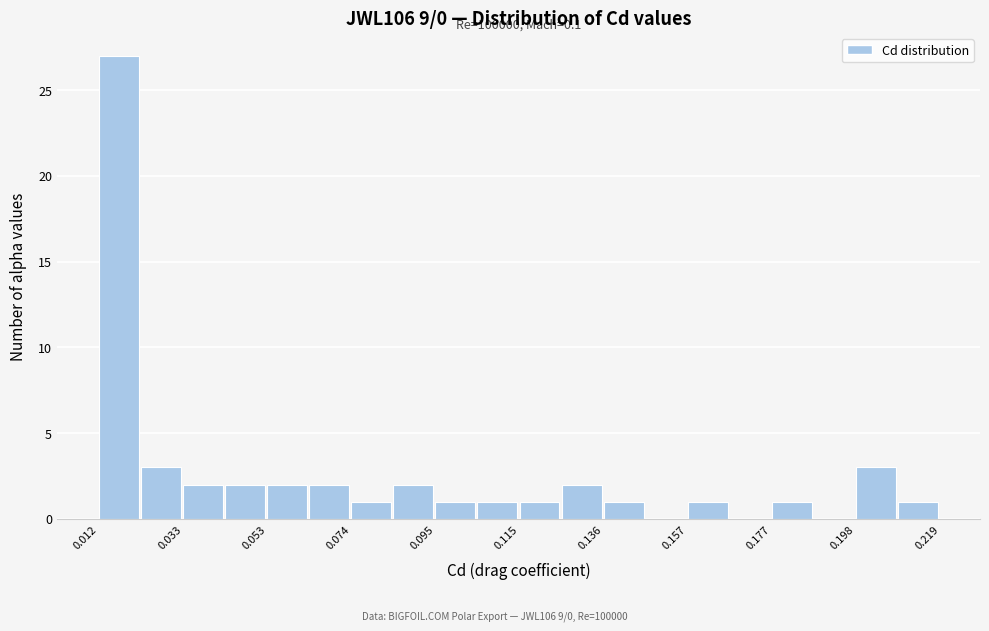

Read against the x-axis, roughly where is the centre of the tallest bar?

0.015